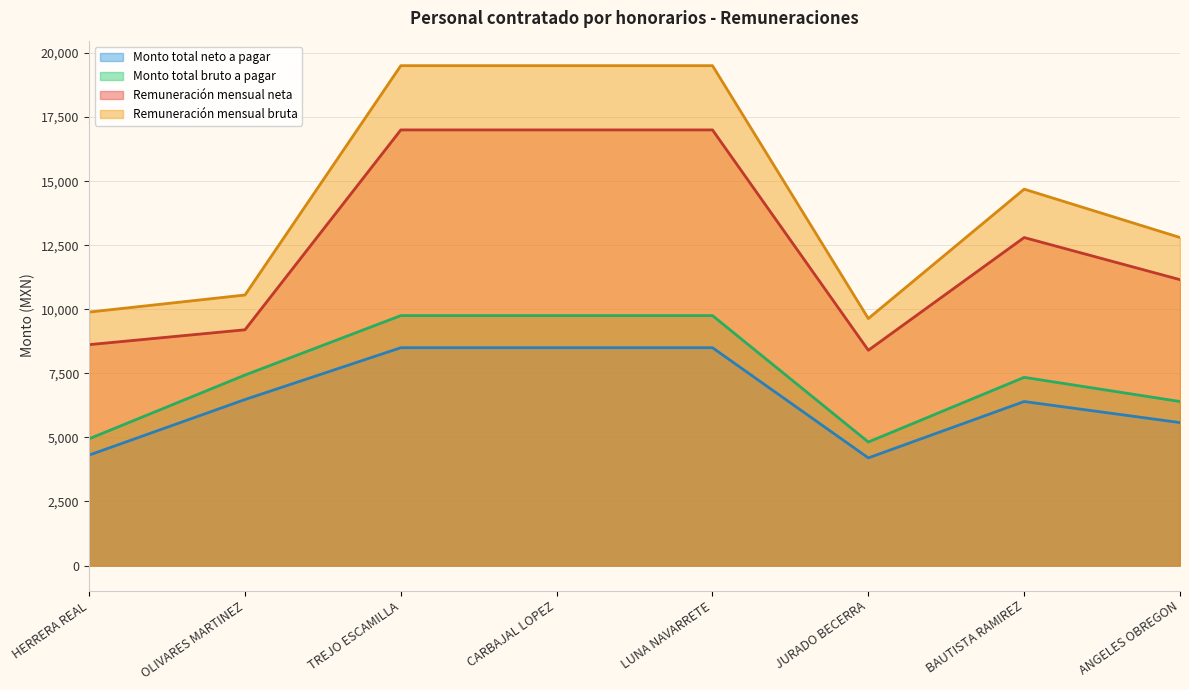

What is the difference between the Remuneración mensual neta values at LUNA NAVARRETE and OLIVARES MARTINEZ?

7800.0